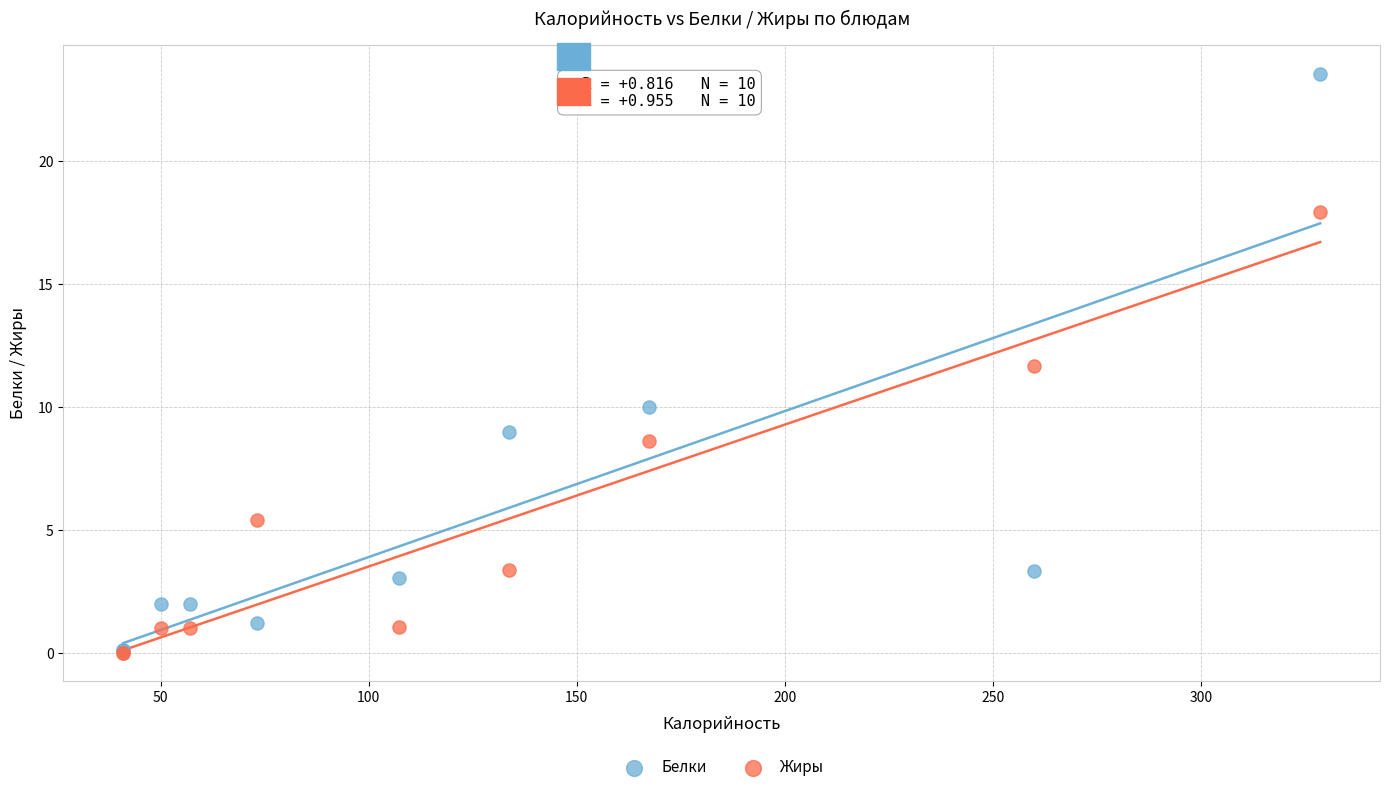

Across all series, what Y value is closest to 11?

11.7